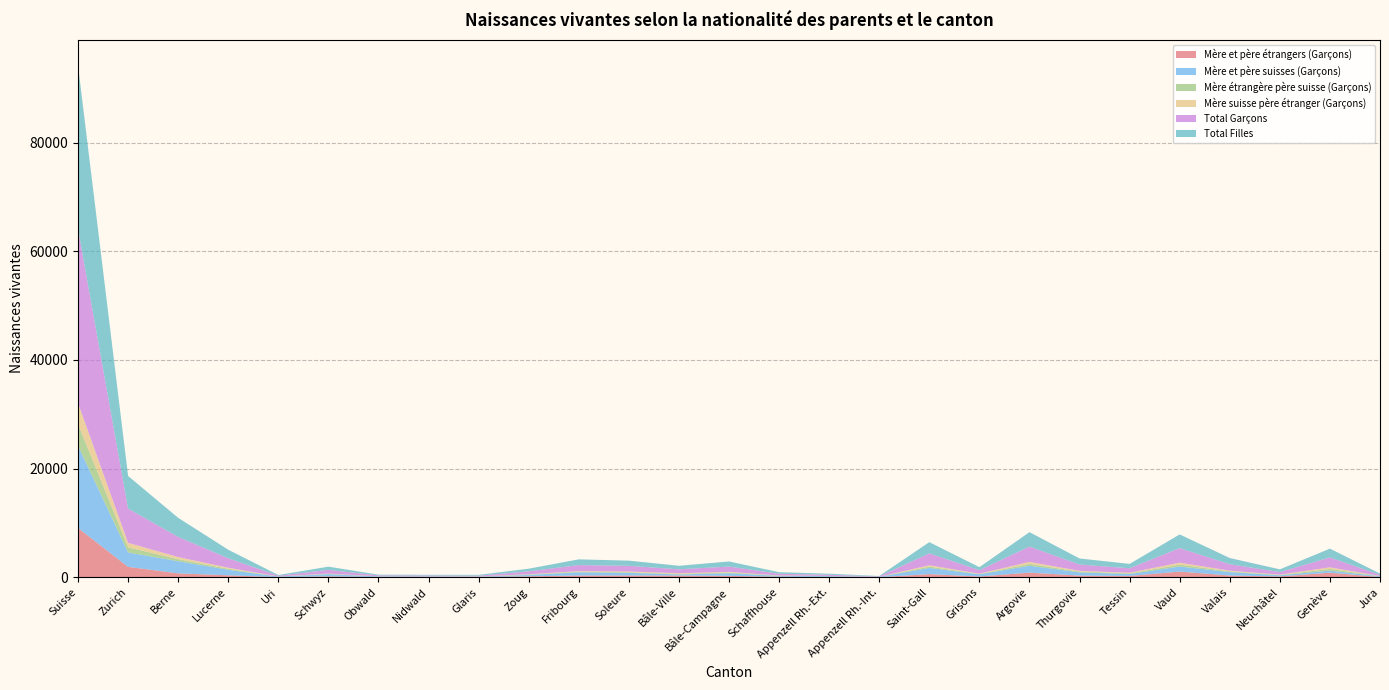

Reading right to left, what are all the values shown in this chart?

Mère et père étrangers (Garçons): 40	828	144	305	1029	235	290	838	131	563	6	26	91	247	303	313	309	163	32	29	24	160	9	348	701	1902	9066
Mère et père suisses (Garçons): 130	385	205	634	937	346	601	1269	402	1144	62	158	151	484	200	492	596	255	74	101	116	401	101	1018	2239	2649	15150
Mère étrangère père suisse (Garçons): 26	309	66	126	349	126	139	346	56	238	1	26	47	134	97	109	104	68	16	17	8	51	10	184	377	949	3979
Mère suisse père étranger (Garçons): 21	292	55	129	364	114	133	365	53	249	5	13	26	114	123	133	106	52	18	8	19	57	13	192	391	818	3863
Total Garçons: 217	1814	470	1194	2679	821	1163	2818	642	2194	74	223	315	979	723	1047	1115	538	140	155	167	669	133	1742	3708	6318	32058
Total Filles: 233	1627	504	1139	2518	802	1120	2658	562	2065	71	194	291	935	653	950	1055	487	151	129	134	600	135	1573	3516	5997	30099